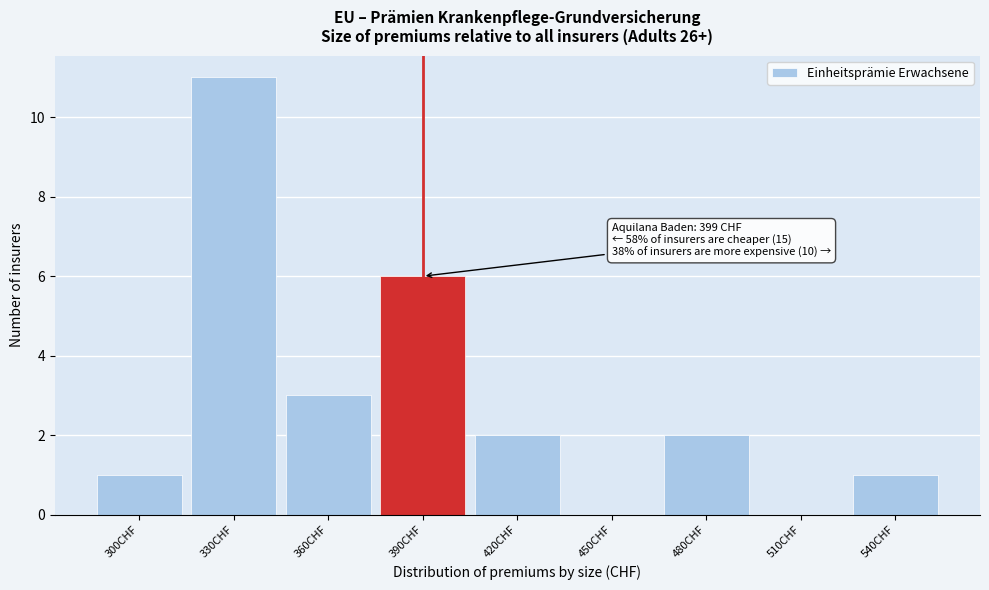

Reading right to left, transcribe all the data shown in this chart.

540CHF=1	510CHF=0	480CHF=2	450CHF=0	420CHF=2	390CHF=6	360CHF=3	330CHF=11	300CHF=1